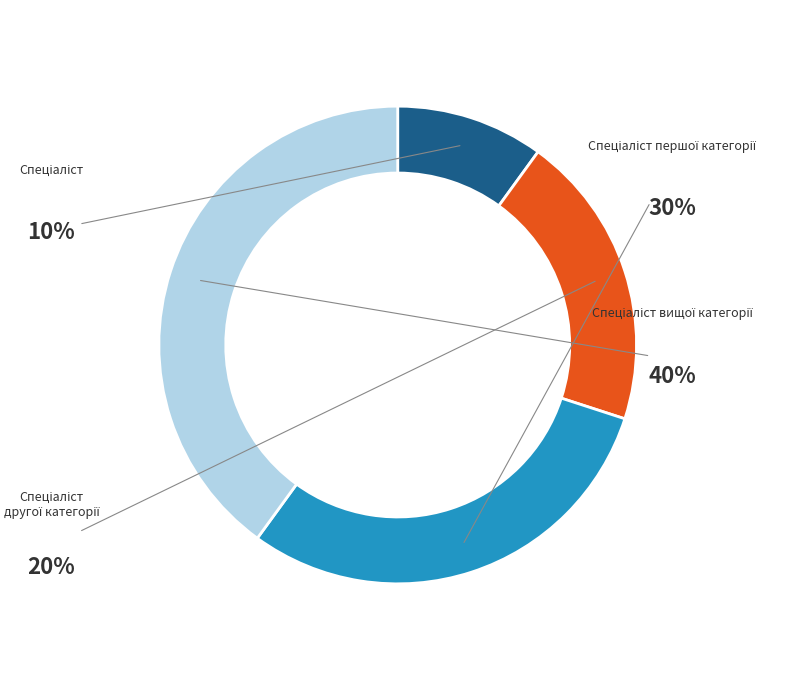

Rank the categories by value from highest to lowest.

Спеціаліст вищої категорії, Спеціаліст першої категорії, Спеціаліст другої категорії, Спеціаліст